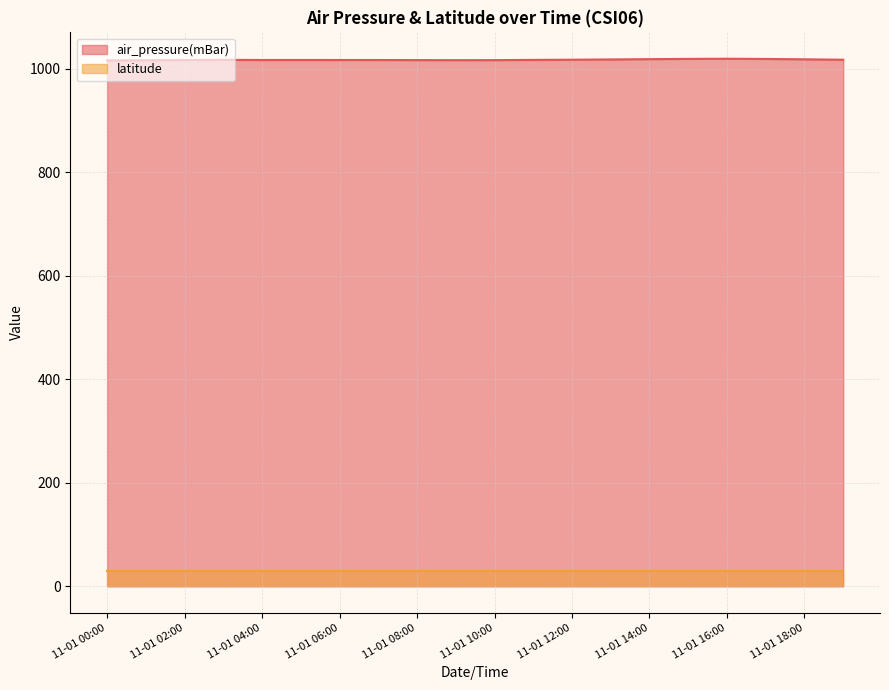

Rank the series at 11-01 00:00 from highest to lowest value.

air_pressure(mBar), latitude